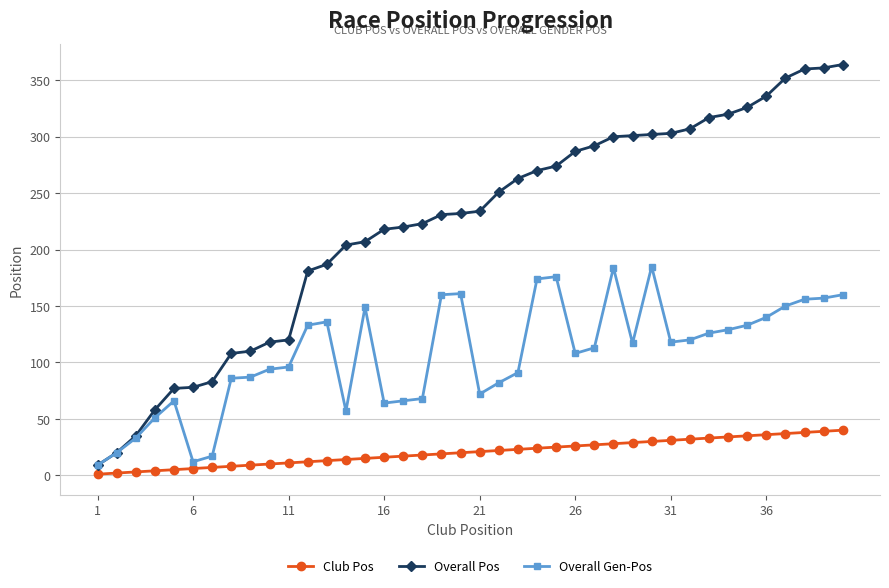

Rank the series by their maximum value, from highest to lowest.

Overall Pos, Overall Gen-Pos, Club Pos